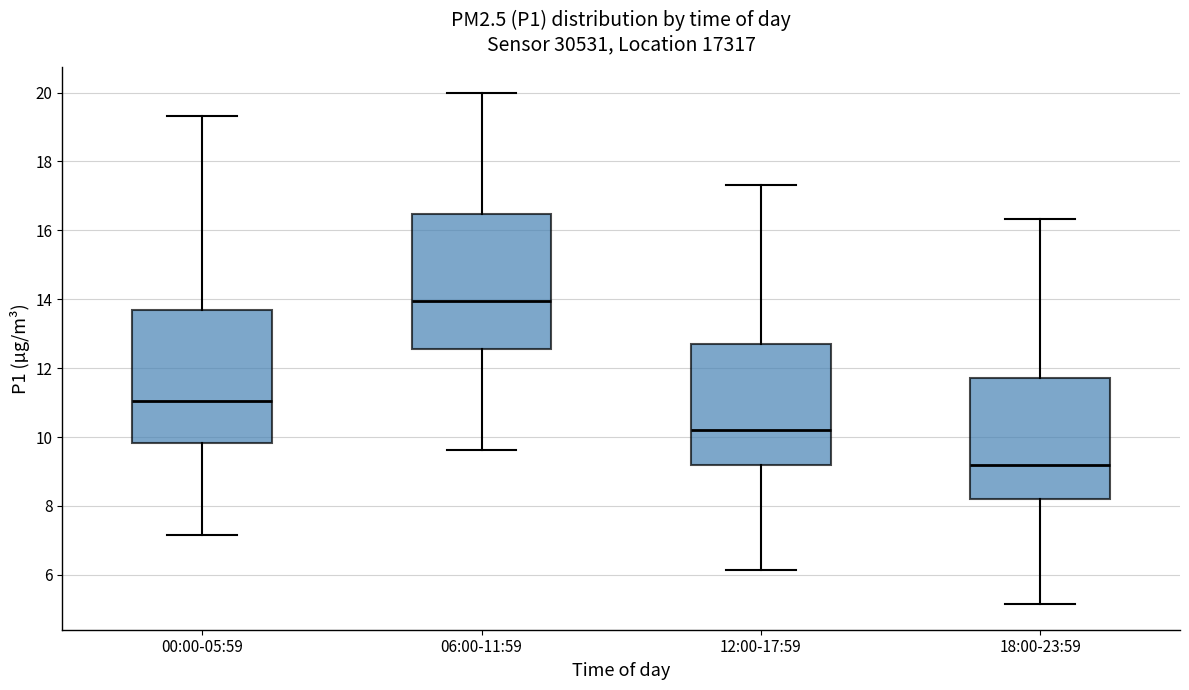

Which box's median line is the highest?

06:00-11:59